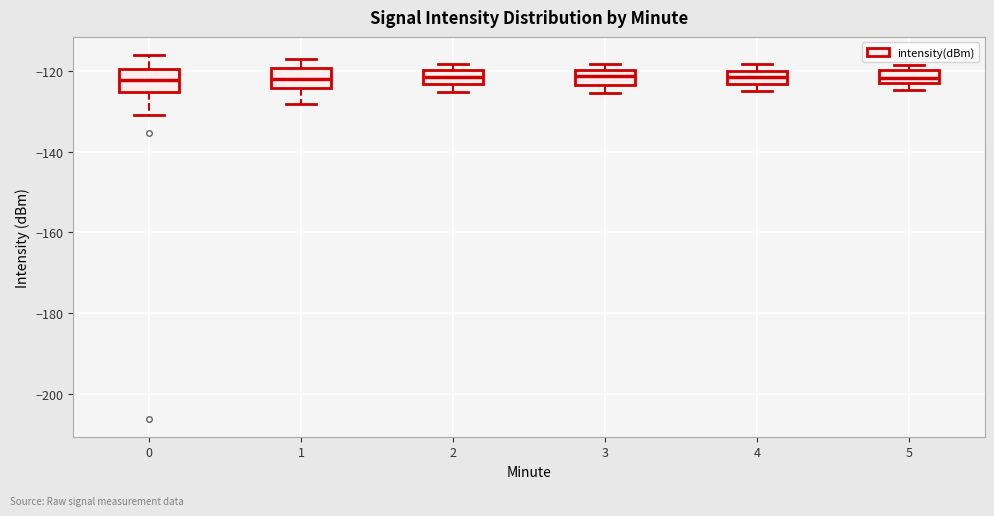

Where is the lower edge of the box at x = 5 on the y-axis? The values are not printed on the chart, so give them approximately, as read against the axis.

-122